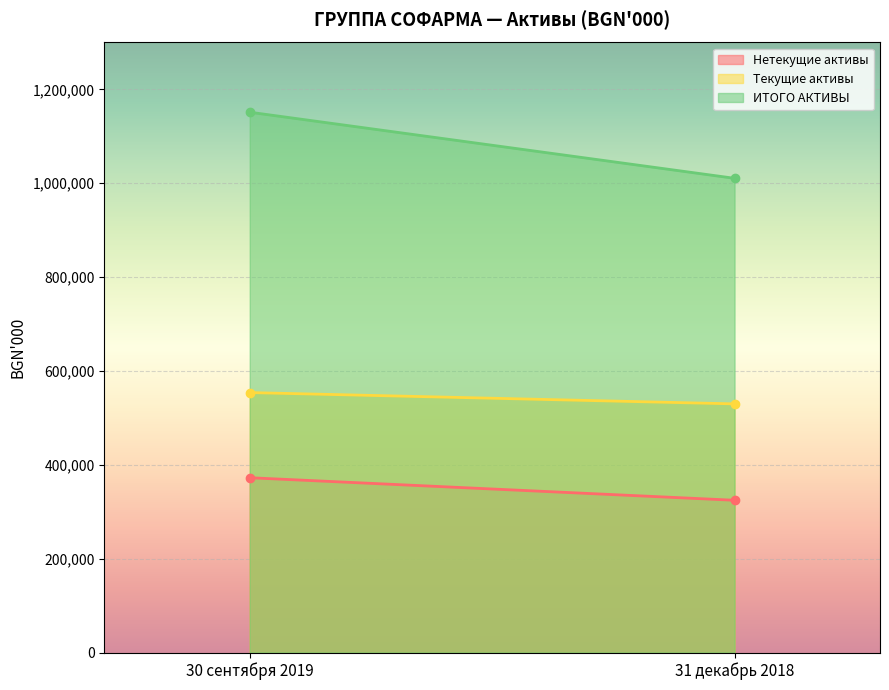

True or false: ИТОГО АКТИВЫ has a value of 1010603 at 31 декабрь 2018.

True